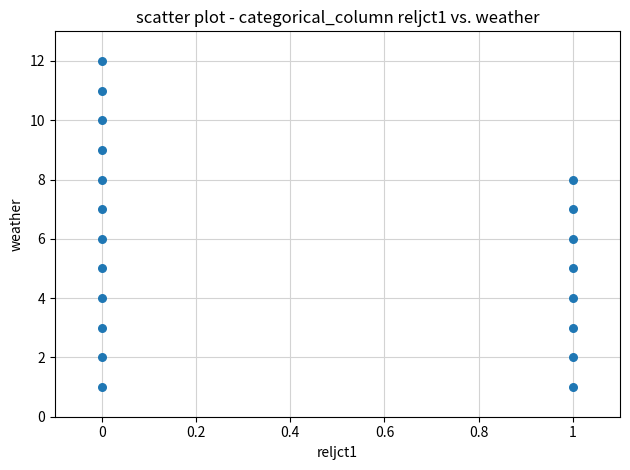

What is the range of Y values (max minus min)?

11